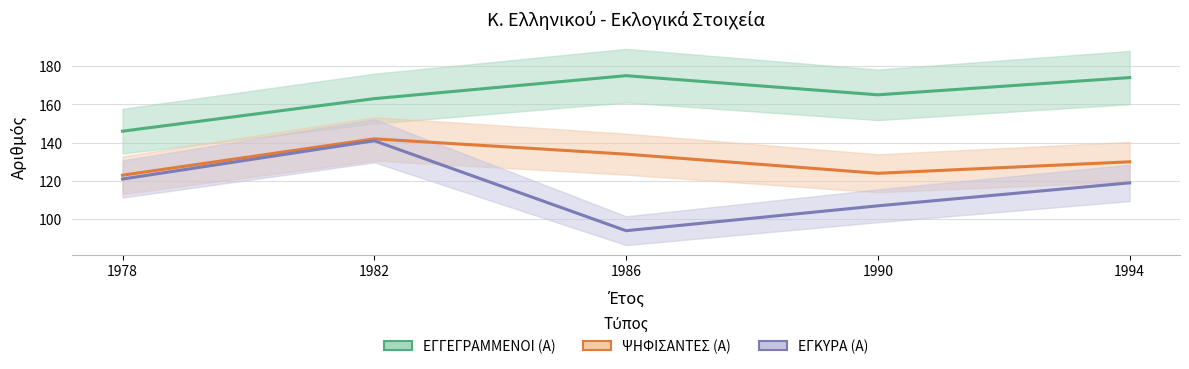

How many lines are shown in the chart?

3